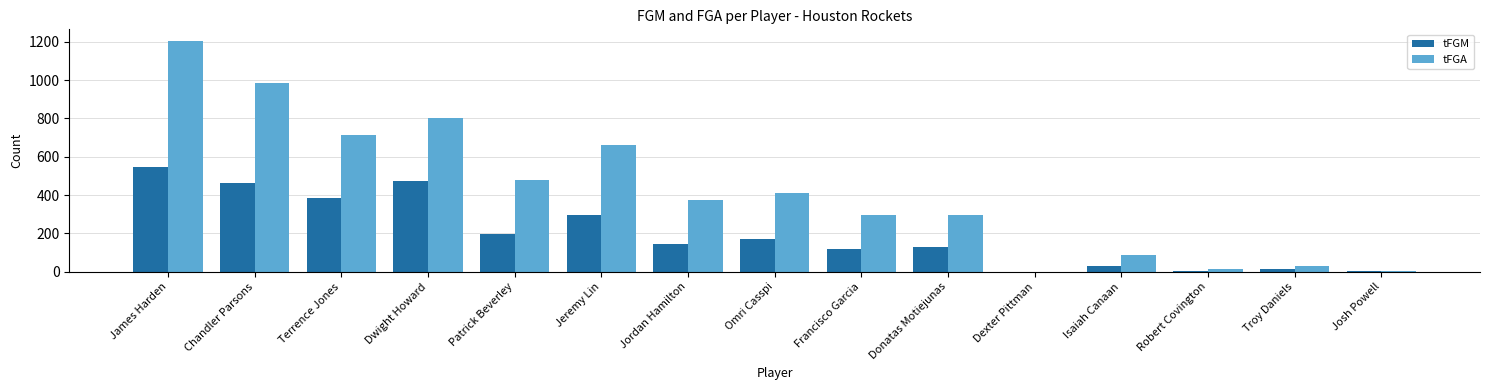

At which label is tFGM closest to 274?

Jeremy Lin